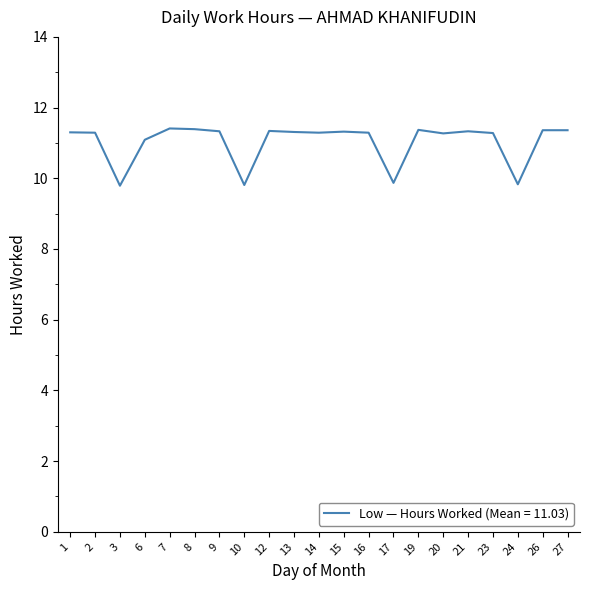

What is the ratio of the value at 3 to the value at 12?

0.9